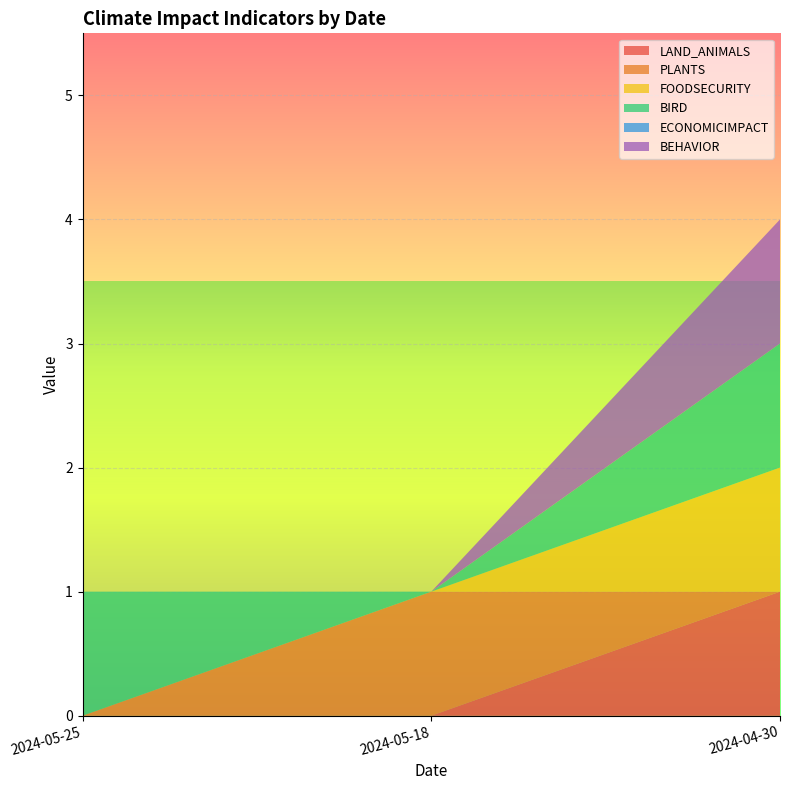

Reading left to right, transcribe all the data shown in this chart.

LAND_ANIMALS: 0	0	1
PLANTS: 0	1	0
FOODSECURITY: 0	0	1
BIRD: 1	0	1
ECONOMICIMPACT: 0	0	0
BEHAVIOR: 0	0	1